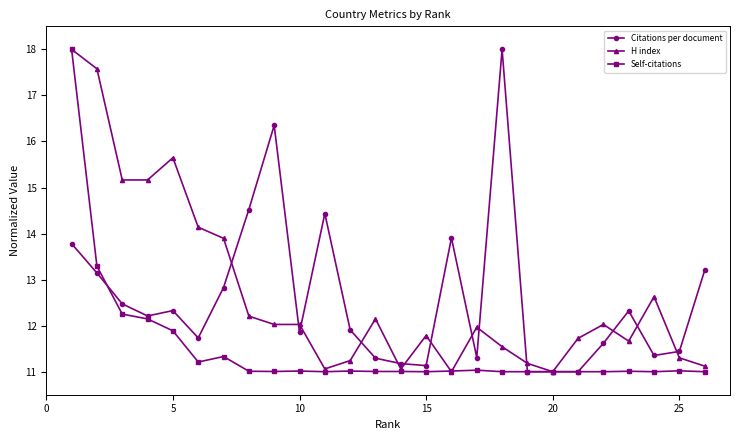

What is the smallest value displayed?

11.0